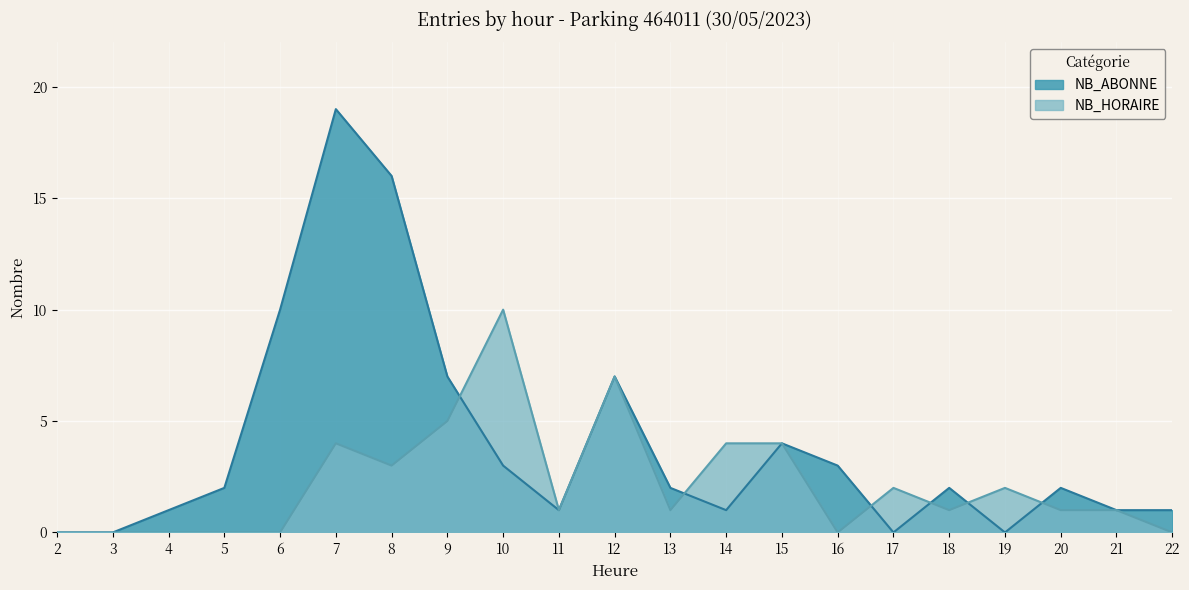

Rank the series by their maximum value, from lowest to highest.

NB_HORAIRE, NB_ABONNE